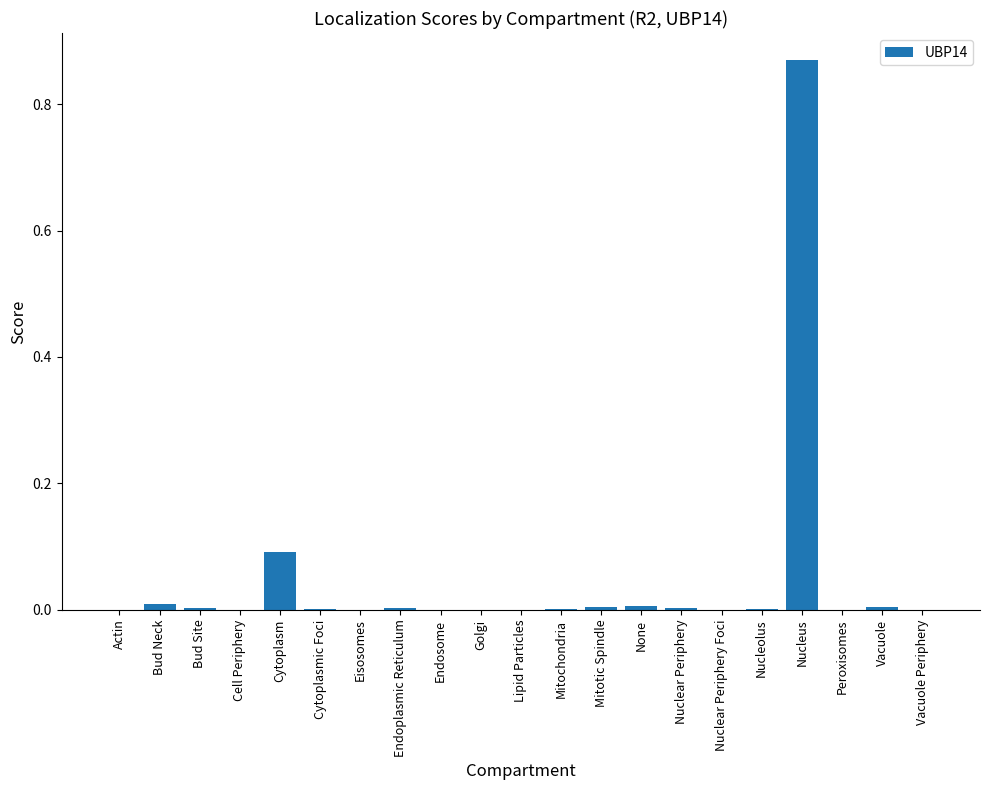

True or false: the data shows 0.0 at Bud Site.

True